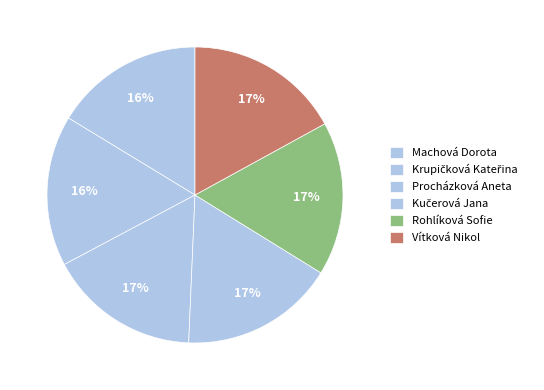

Is it true that Vítková Nikol is 17% of the pie?

True